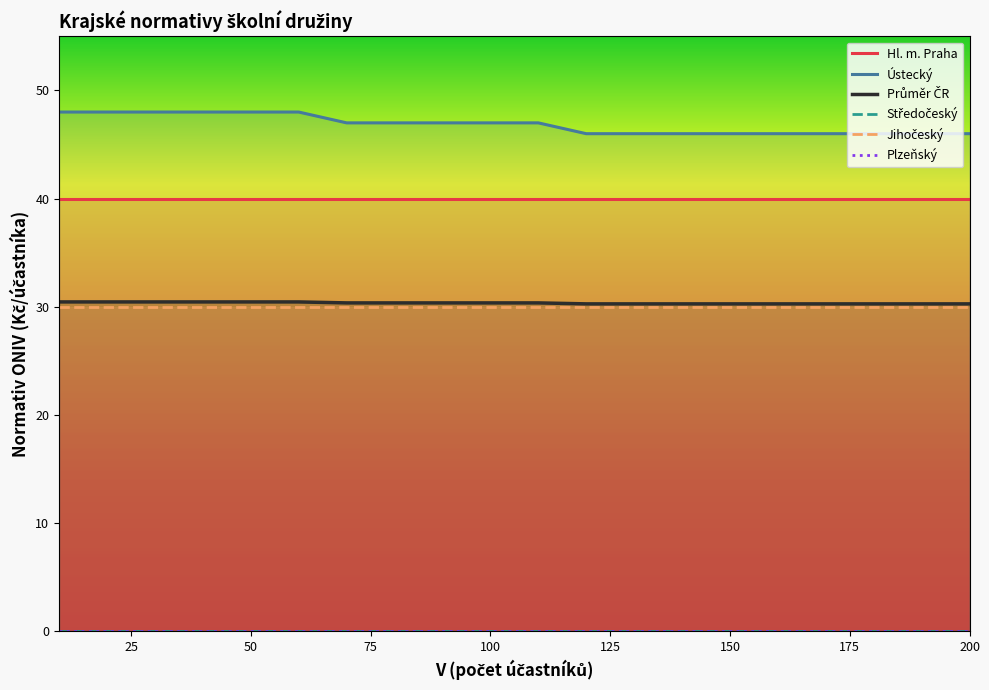

What is the greatest value displayed?

48.0